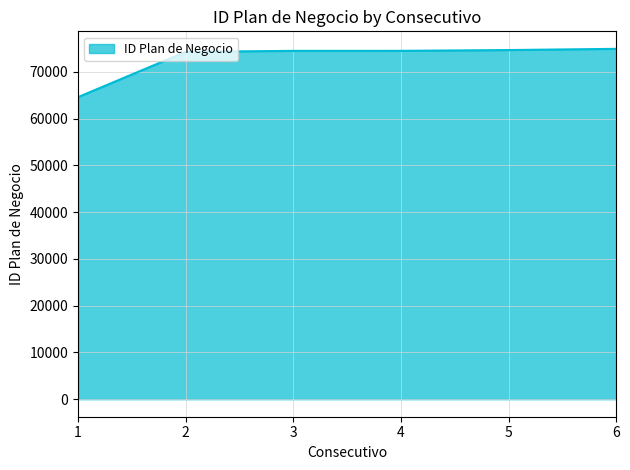

What is the difference between the values at 5 and 2?

389